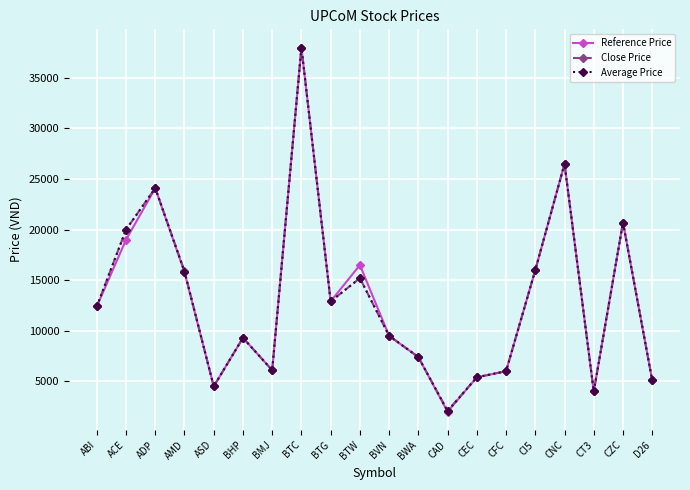

What is the label of the 15th point from the left?

CFC